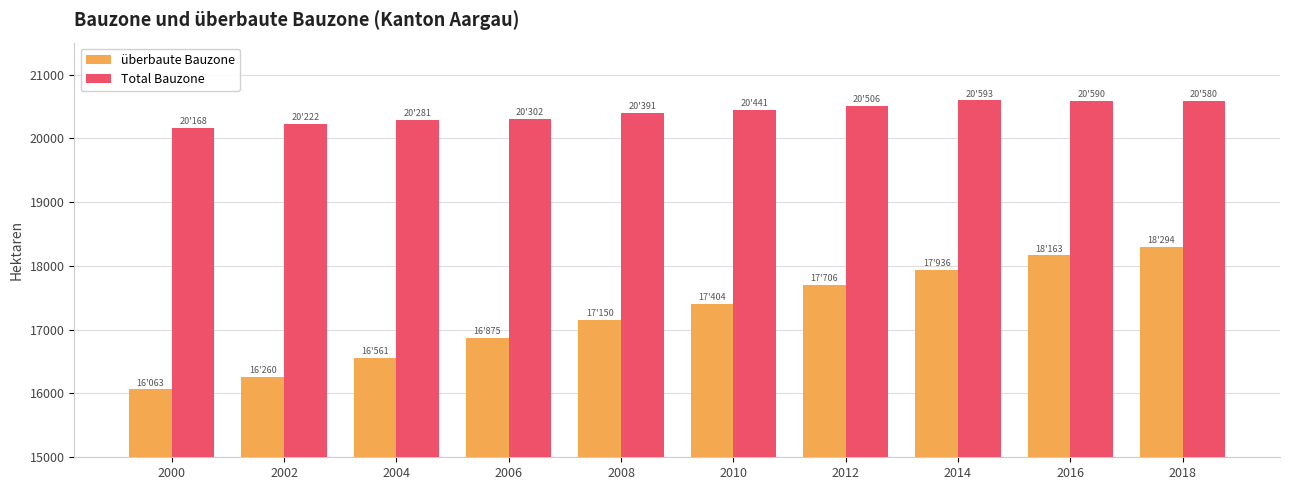

Where is Total Bauzone nearest to the value 20380?

2008